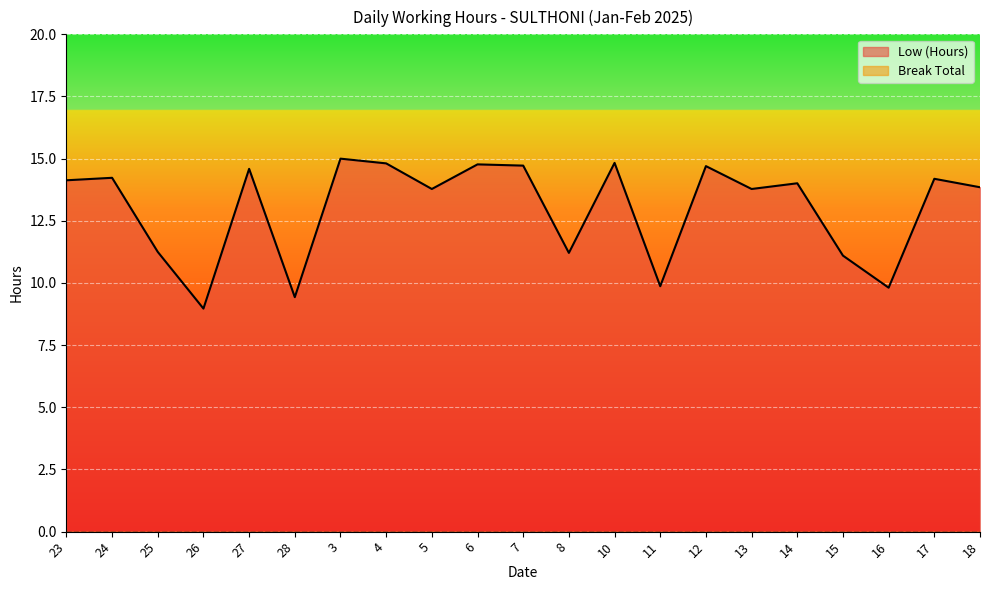

How many interior local valleys (lower than both neighbors) does the data have?

7